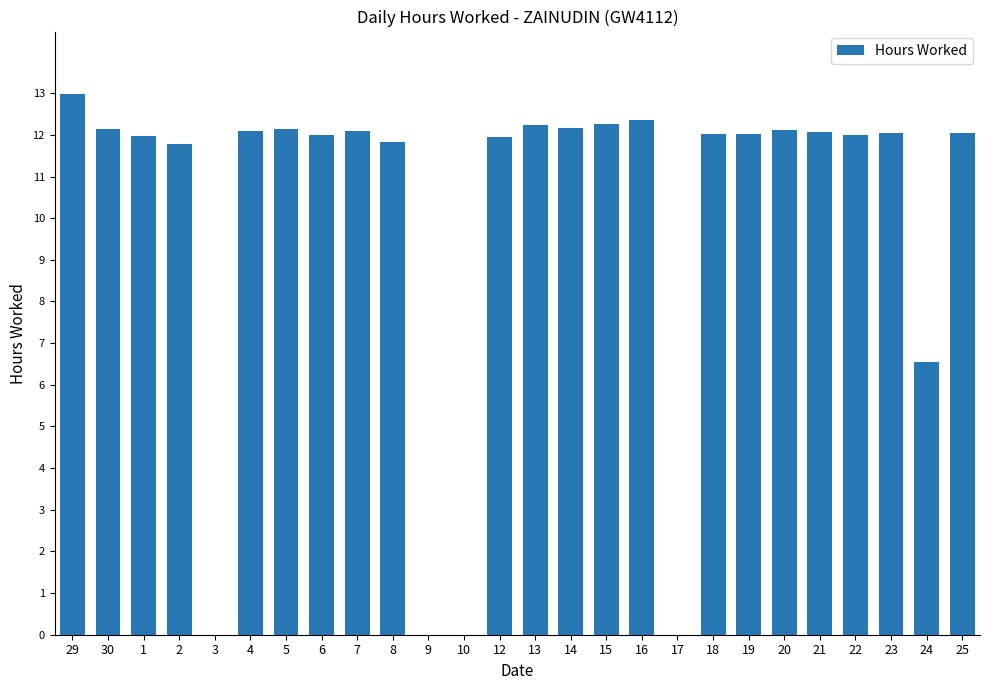

The chart shows a value of 16.2 at 22. True or false?

False